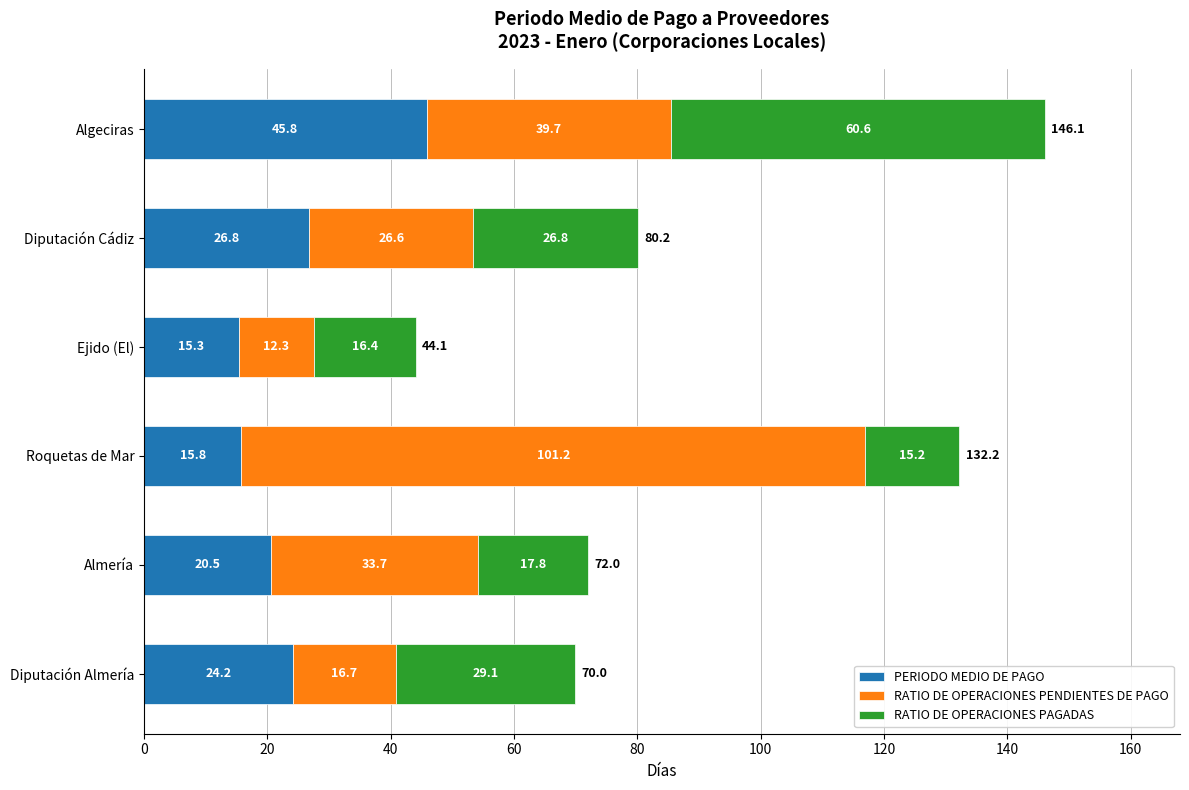

What is the highest value of the PERIODO MEDIO DE PAGO series?

45.8